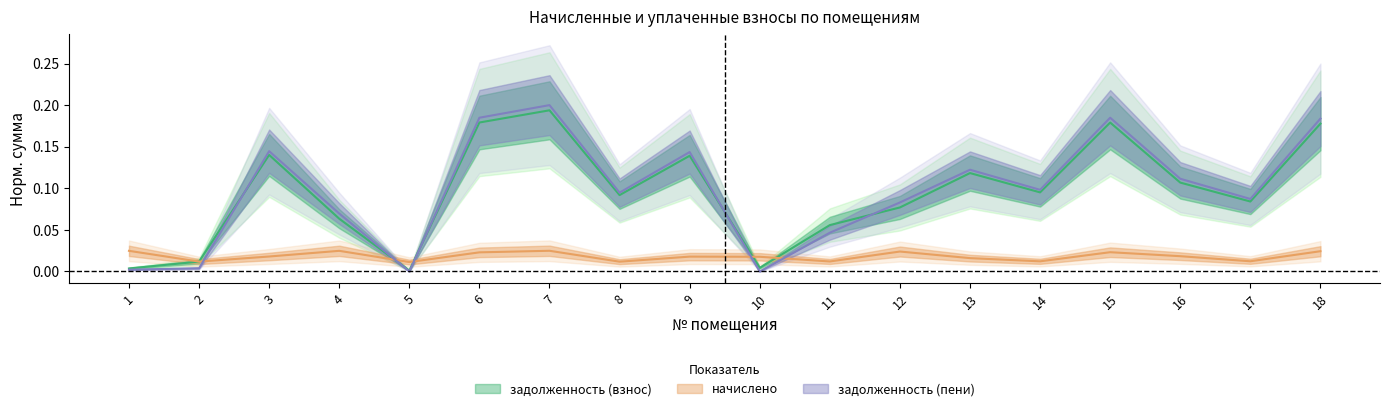

What is the greatest value displayed?

0.2